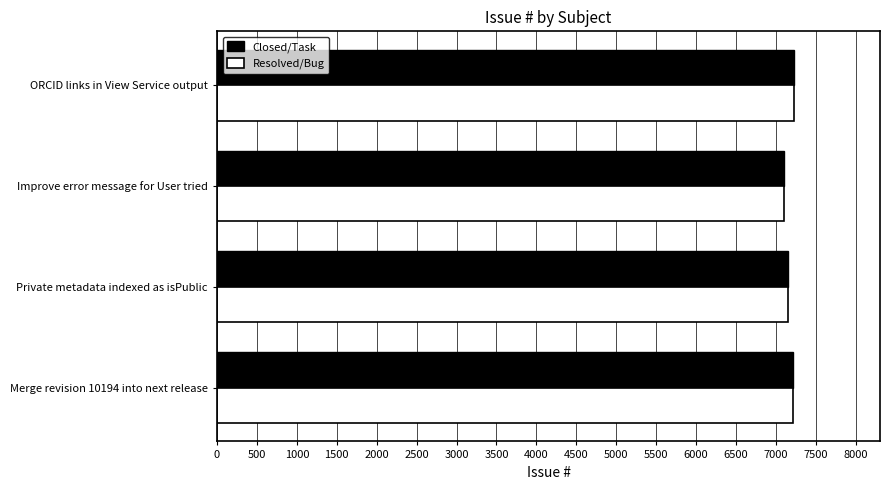

True or false: Closed/Task has a value of 7095 at Improve error message for User tried.

True